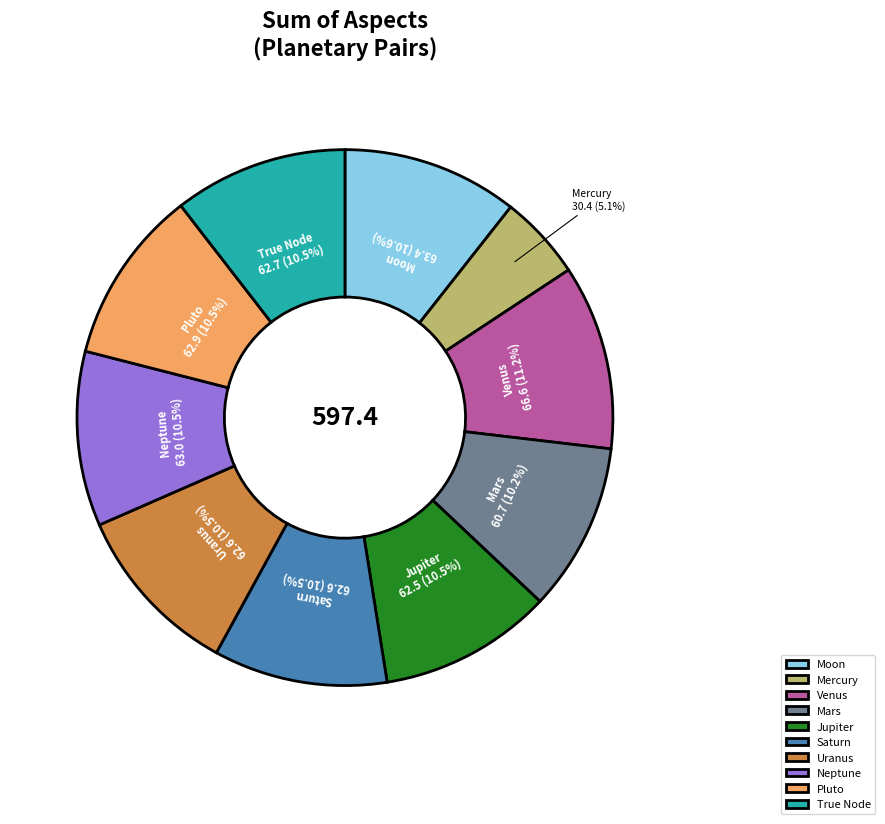

Which category has the biggest portion of the pie?

Venus